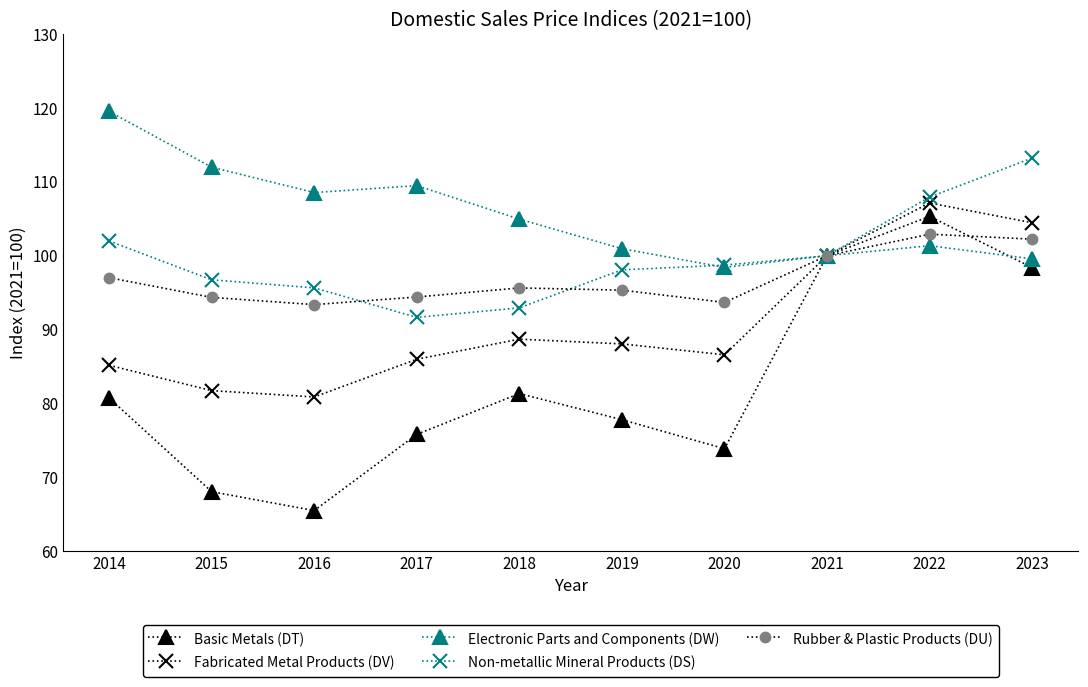

How many series are shown in this chart?

5